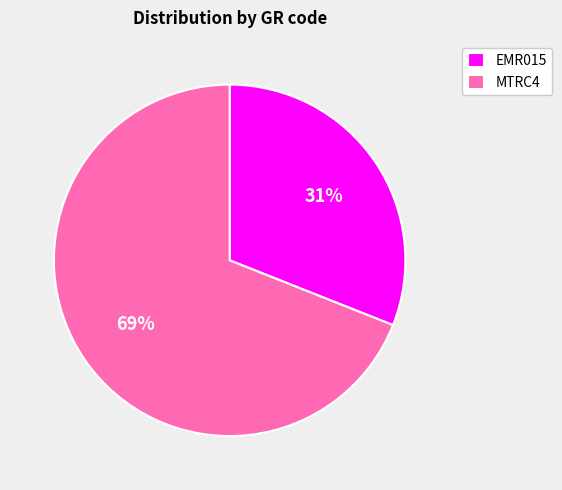

Which slice represents more than half of the pie?

MTRC4